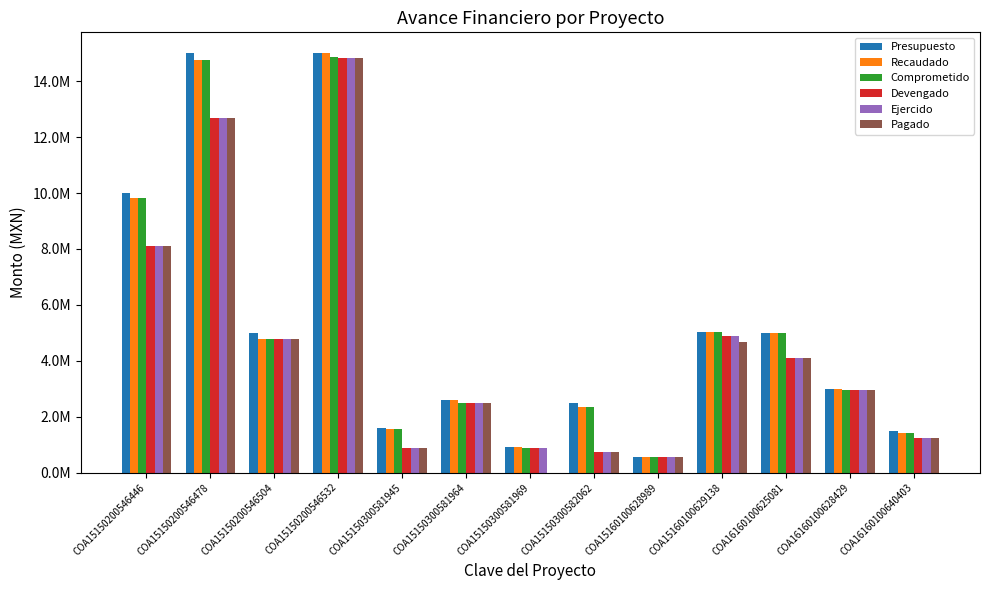

What are all the series names shown in the legend?

Presupuesto, Recaudado, Comprometido, Devengado, Ejercido, Pagado